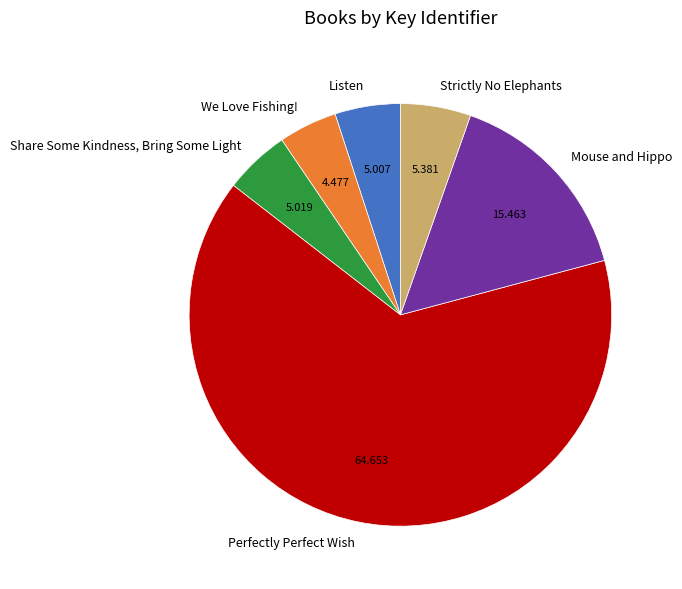

Does Strictly No Elephants represent more than half of the total?

No